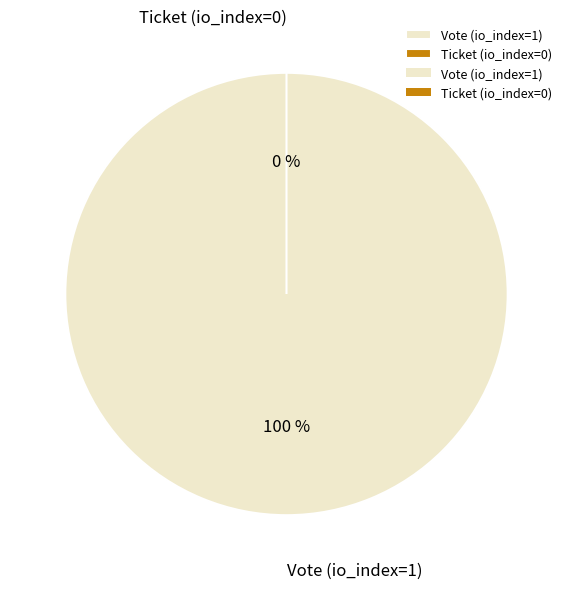

What percentage do Vote (io_index=1) and Ticket (io_index=0) together represent?

100.0%